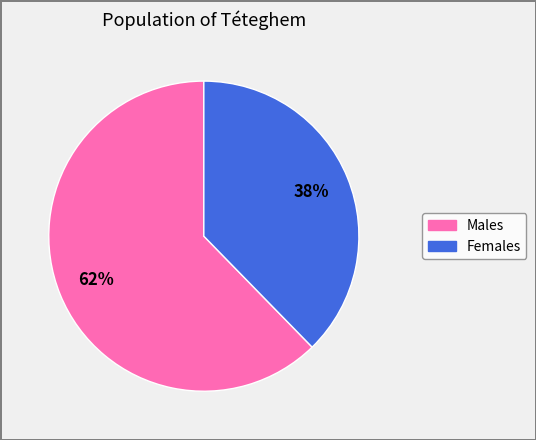

To the nearest percent, what is the average slice percentage?

50%